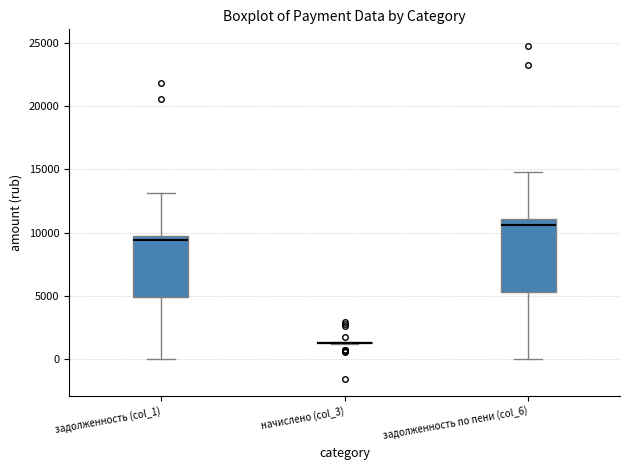

Reading left to right, transcribe this box plot: for each box, give where its median line is, the range the box spans, and where its two whiskers end, as read against the y-axis. The values are not printed on the chart, so give them approximately, as read against the axis.

задолженность (col_1): median 9500, box 5000 to 10000, whiskers 0 to 13000
начислено (col_3): box collapsed to a line at 1500, whiskers 1000 to 1500
задолженность по пени (col_6): median 10500, box 5500 to 11000, whiskers 0 to 15000